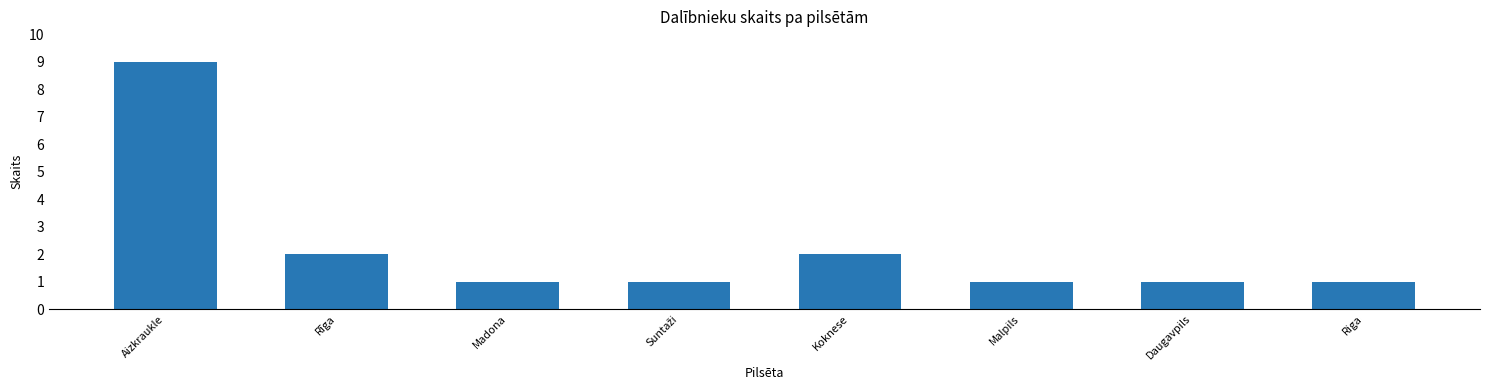

Is it true that the value at Koknese is 2?

True